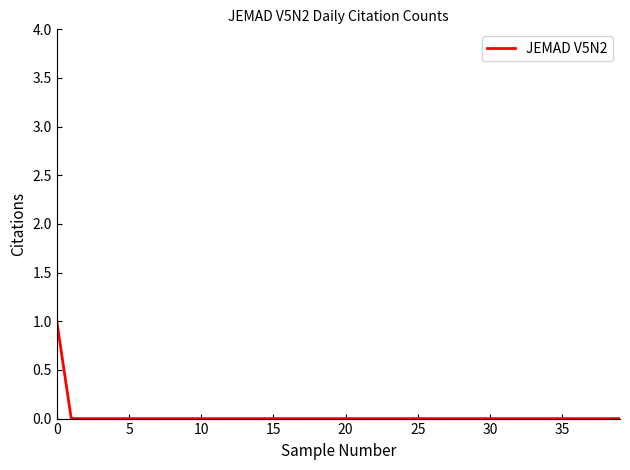

True or false: the data shows 0 at 15.

True